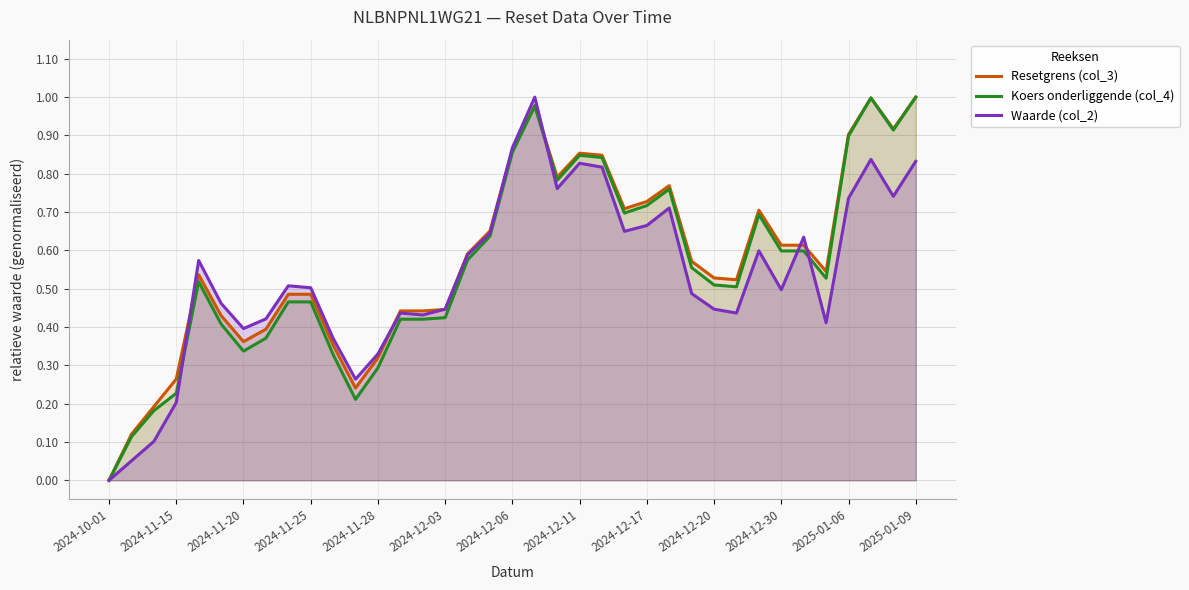

Is it true that Koers onderliggende (col_4) equals 0.3 at 2024-12-11?

False